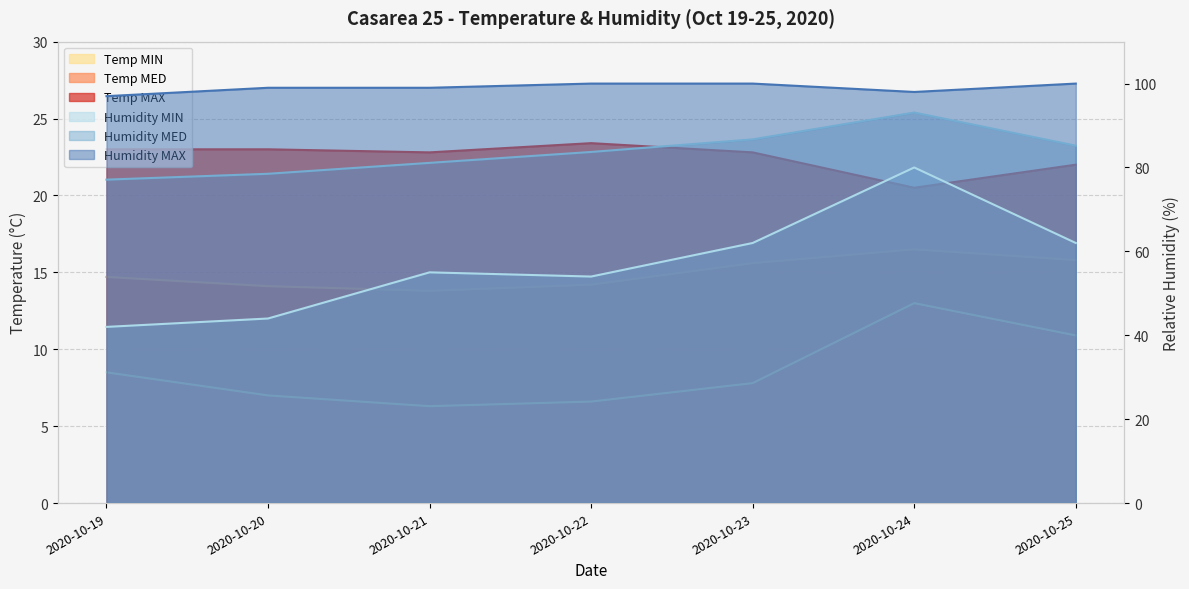

At which label does Humidity MIN reach its minimum?

2020-10-19